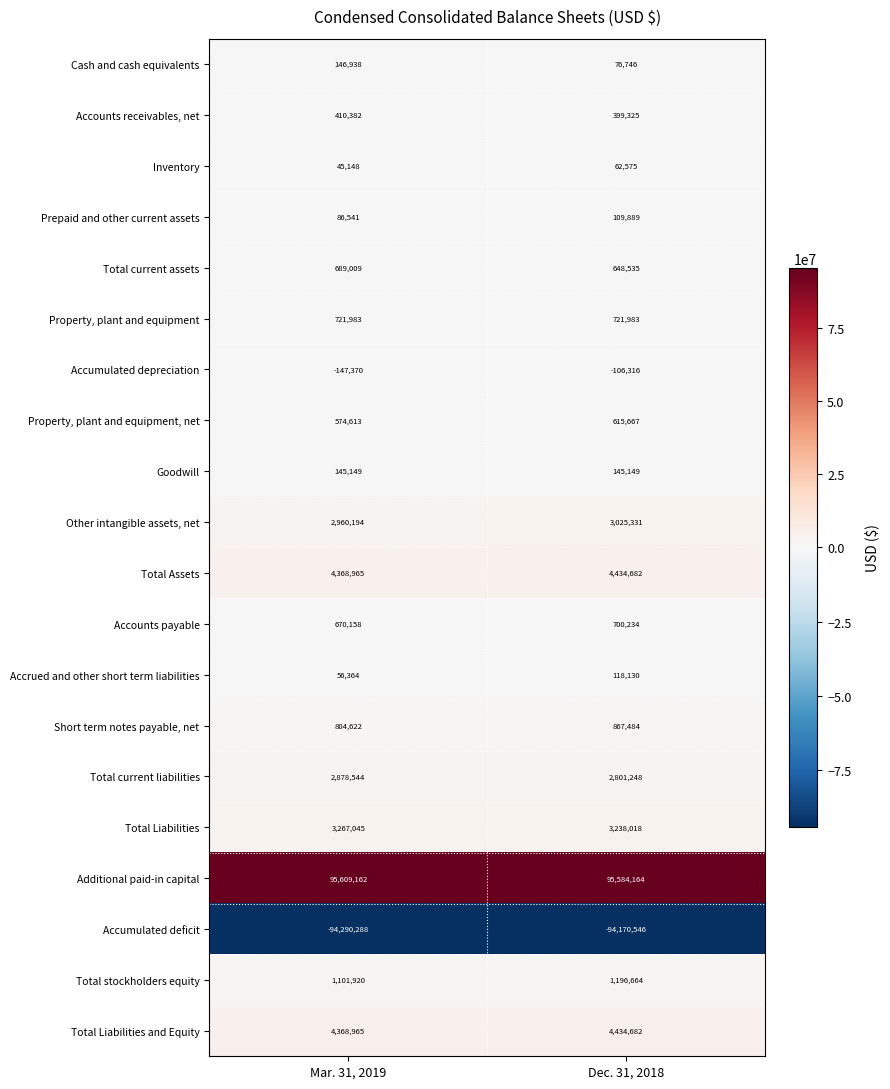

What is the total value across all series at Mar. 31, 2019?

24468044